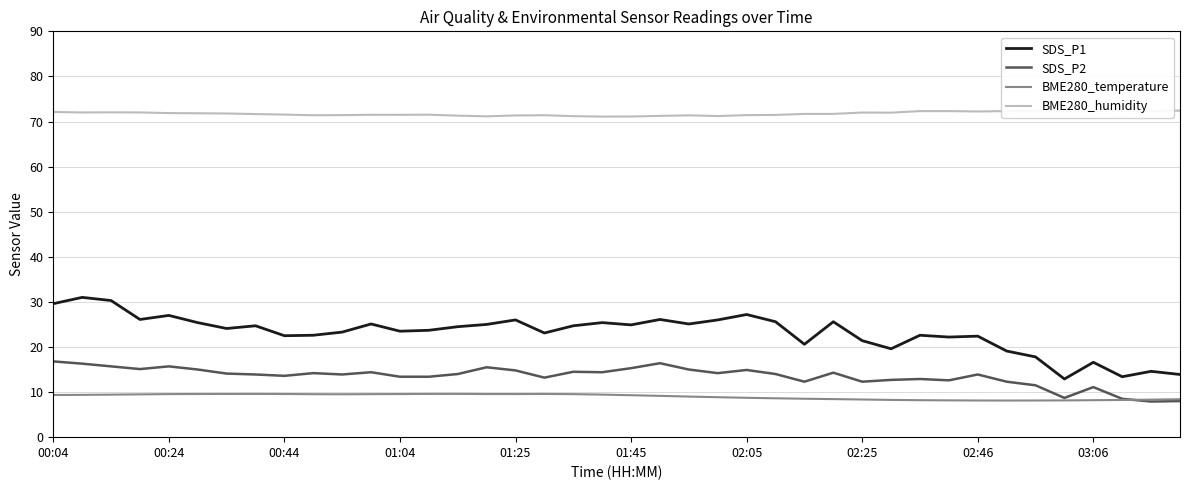

True or false: SDS_P1 and BME280_temperature cross at least once.

False